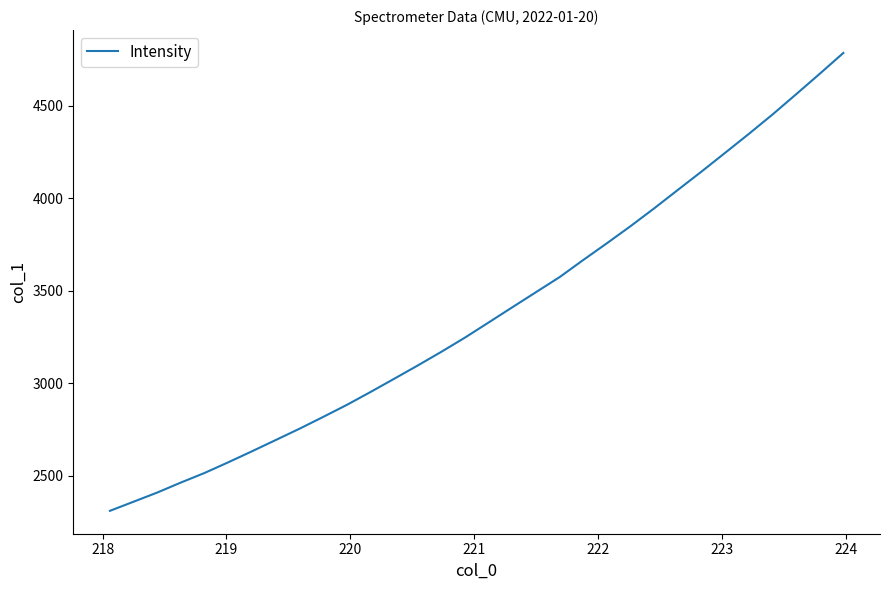

Reading left to right, extract all data points from this chart.

2310.3	2359.7	2409.3	2463.5	2515.3	2573.0	2632.4	2693.2	2754.0	2817.9	2883.0	2952.6	3024.1	3096.3	3170.4	3247.5	3329.2	3411.3	3492.9	3574.5	3667.2	3757.7	3850.1	3946.4	4046.1	4145.2	4246.7	4348.7	4453.4	4563.0	4673.8	4786.5